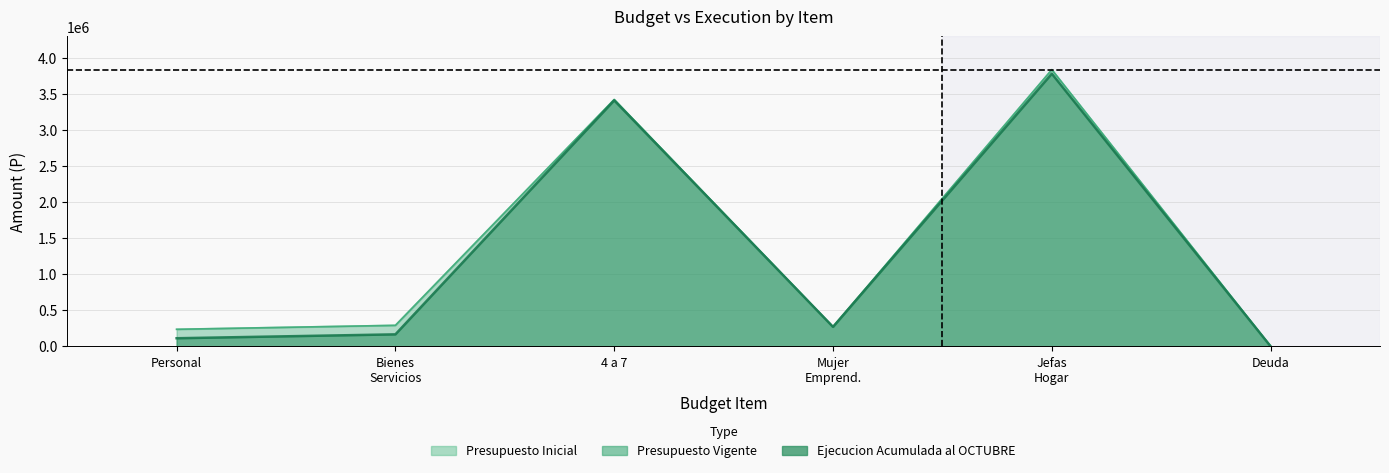

The Ejecucion Acumulada al OCTUBRE series shows 3776980 at Jefas Hogar. True or false?

True